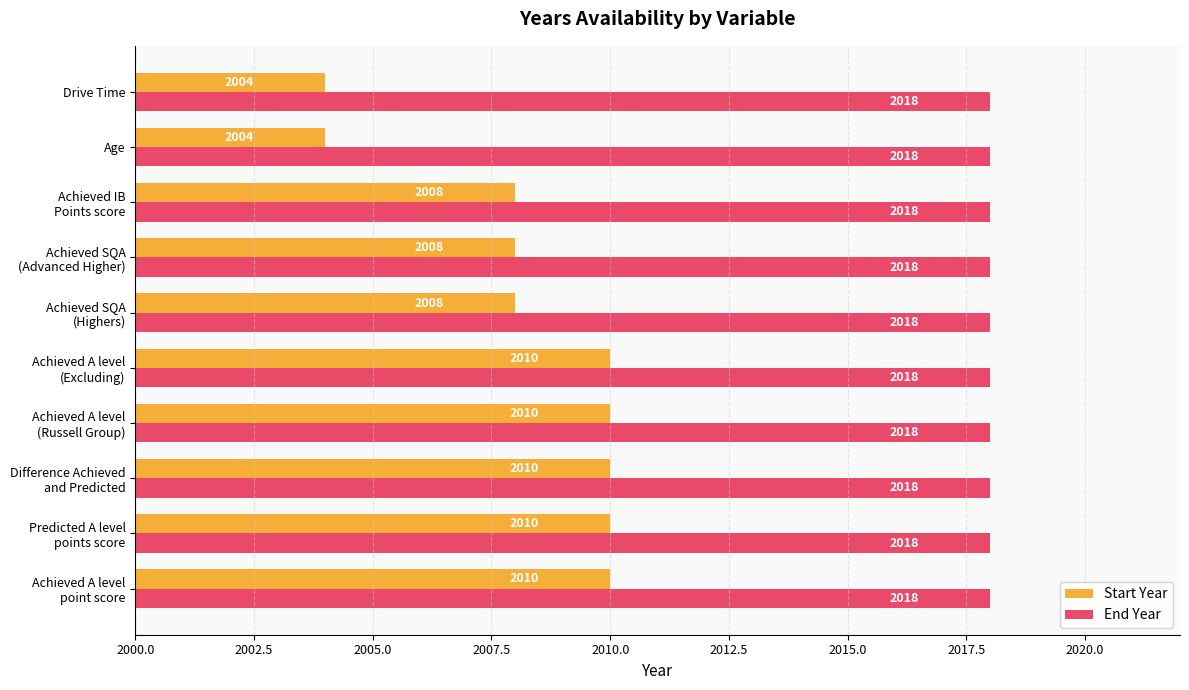

Which series has the largest total across all categories?

End Year